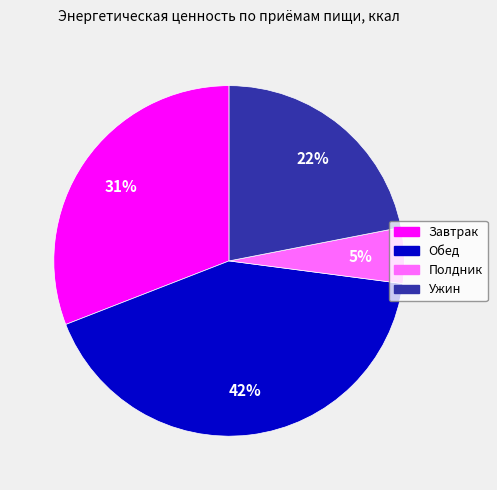

Which slice is the smallest?

Полдник